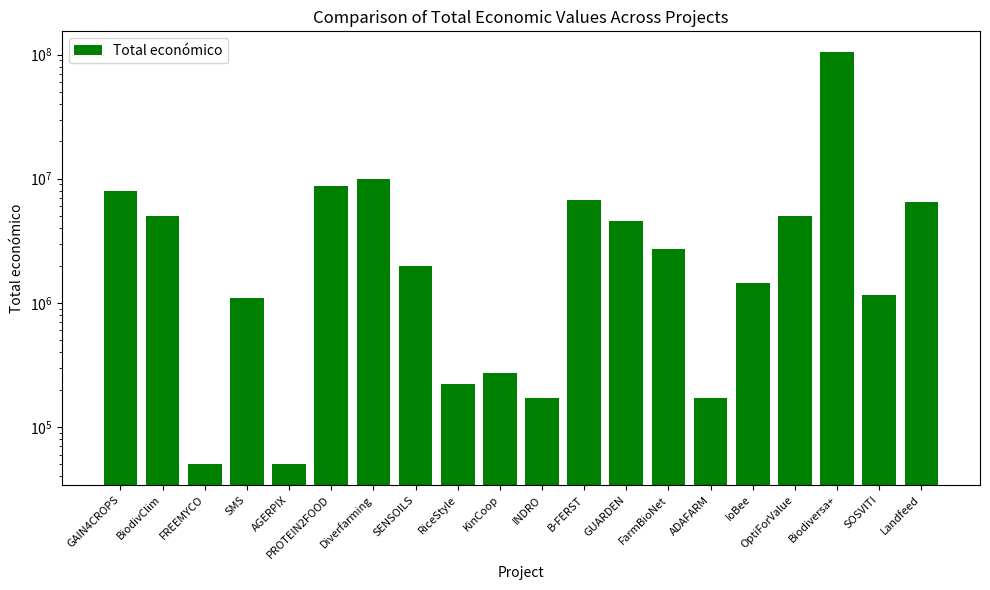

The value at SMS is 1100000. True or false?

True